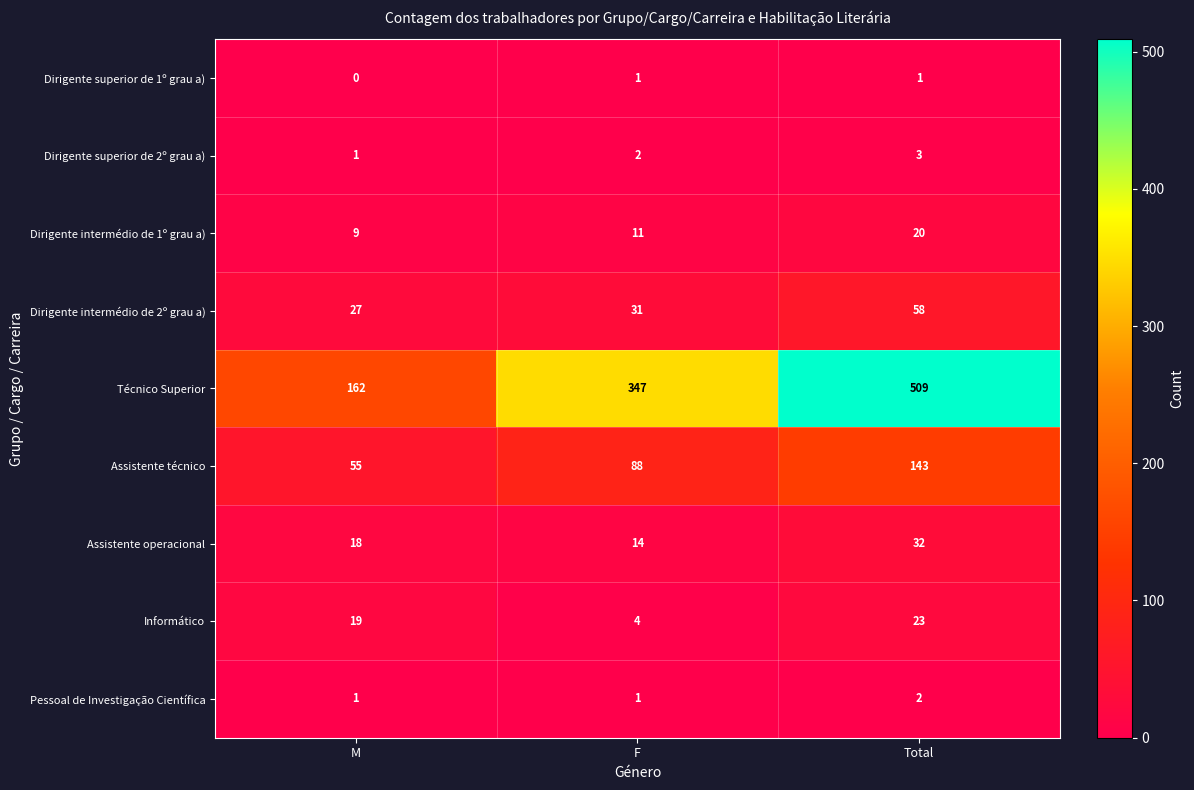

How many data points in Assistente técnico are less than 88?

1